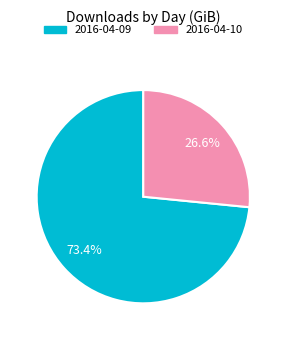

To the nearest percent, what percentage of the pie is 2016-04-09?

73%